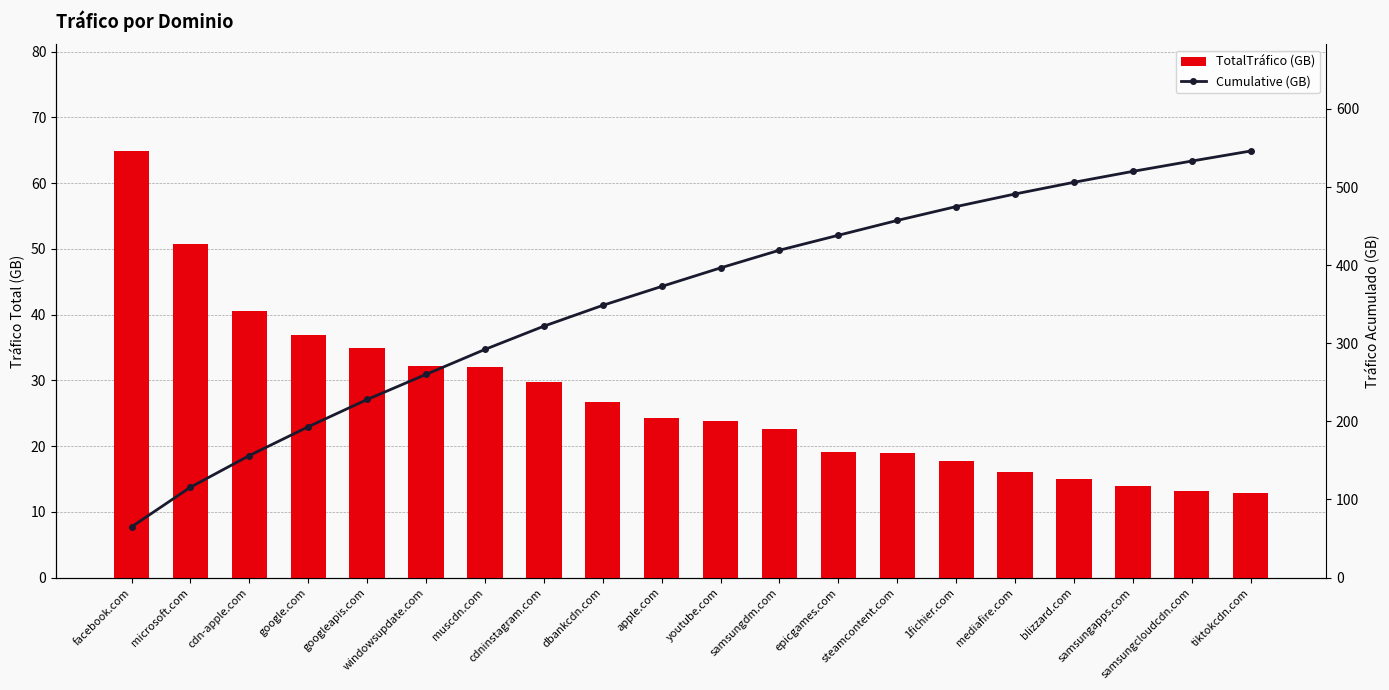

Is the value of Cumulative (GB) at cdn-apple.com greater than the value of TotalTráfico (GB) at mediafire.com?

Yes